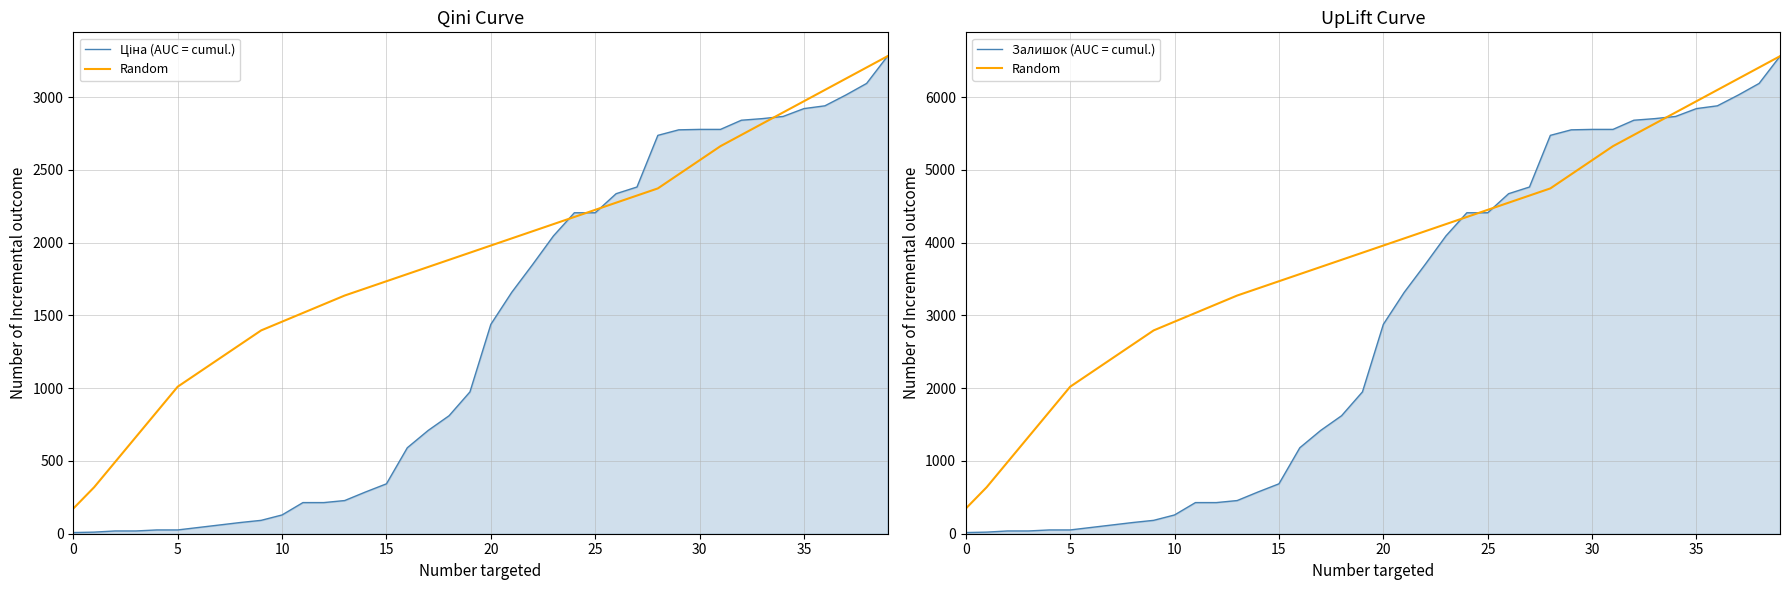

Which has a higher value, 11 or 27?

27